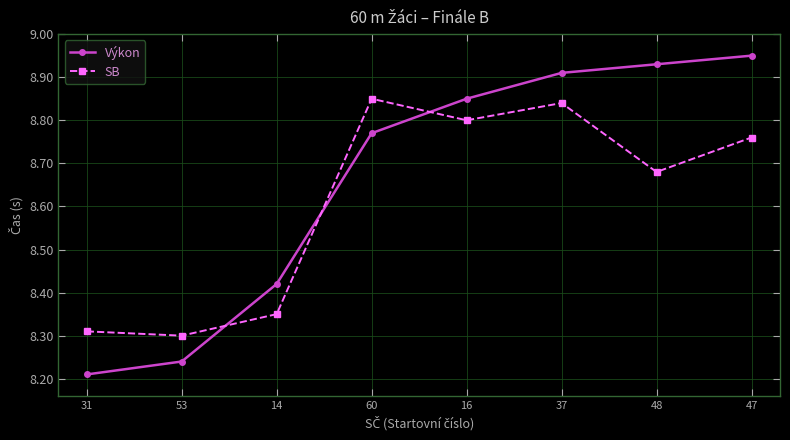

At which category is the sum across all series the highest?

37